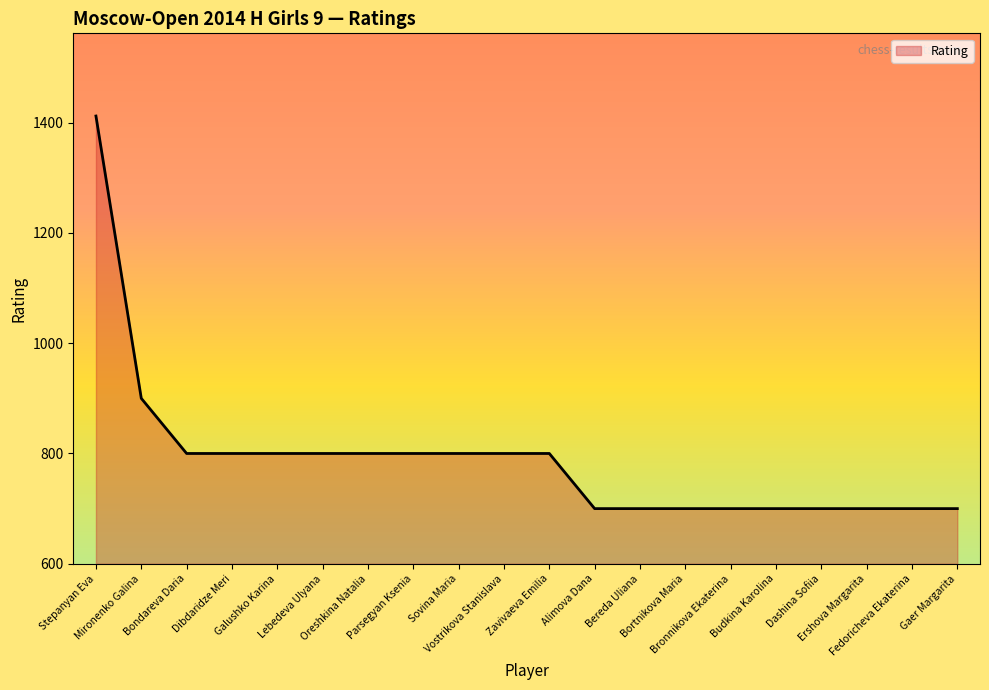

What is the difference between the maximum and minimum values?

712